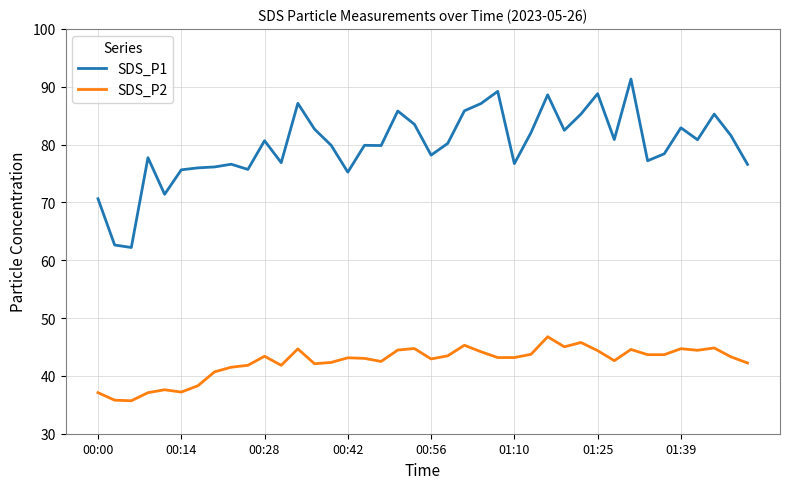

What is the maximum value shown in the chart?

91.3